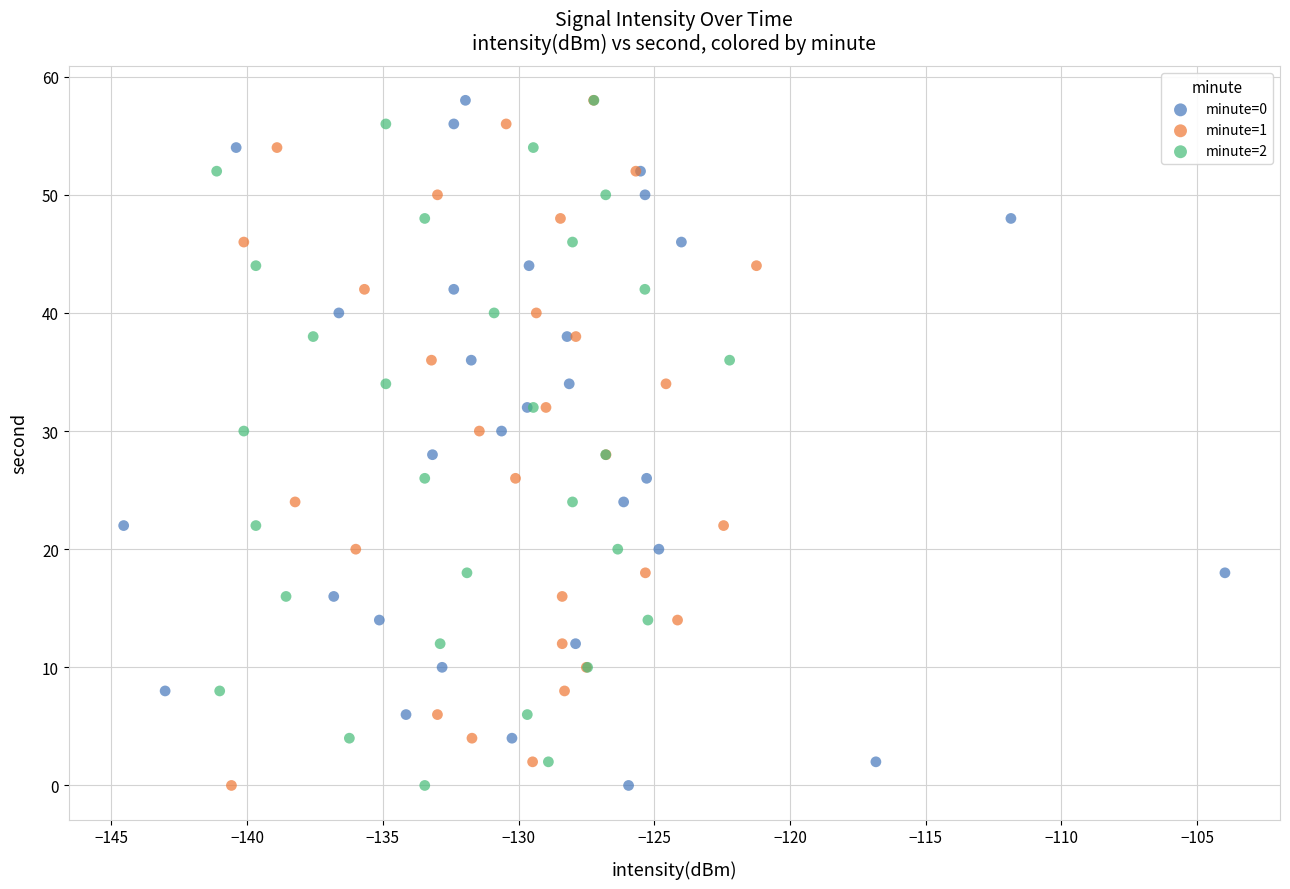

What are all the series names shown in the legend?

minute=0, minute=1, minute=2